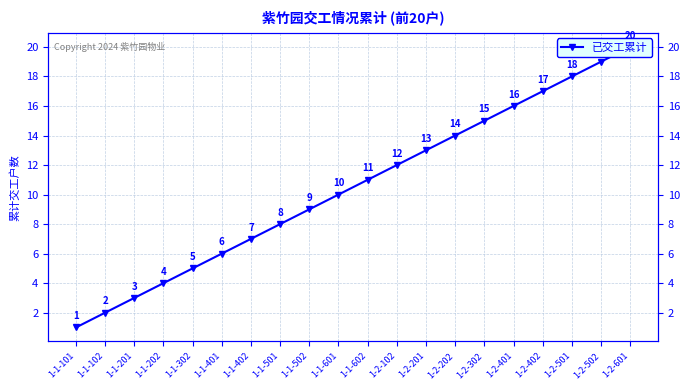

Which category has the lowest value across all series?

1-1-101